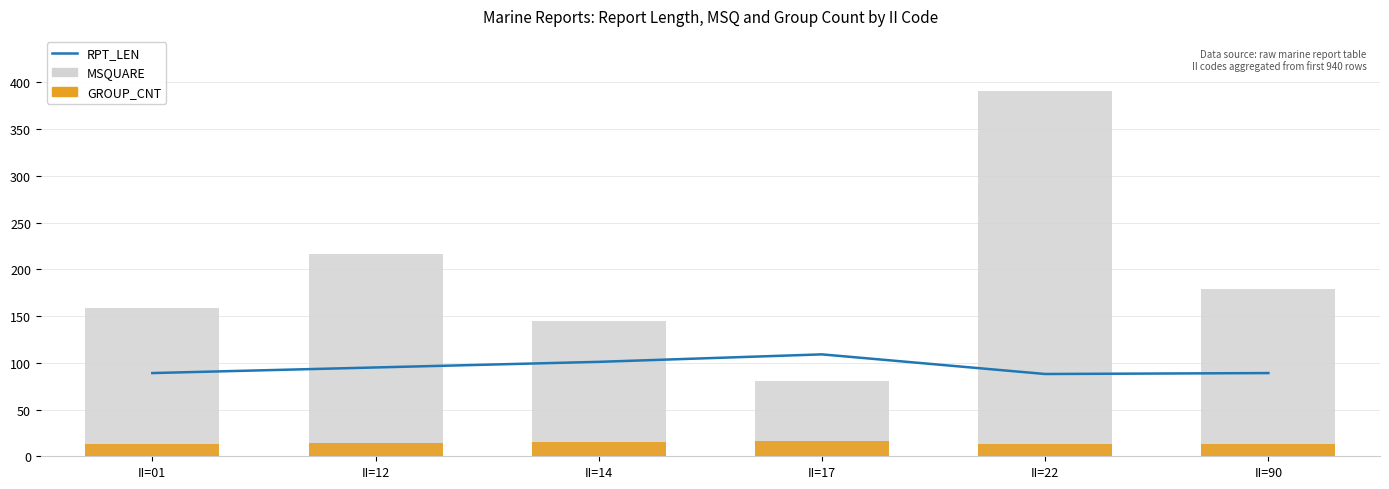

Which label corresponds to the largest value in the chart?

II=22